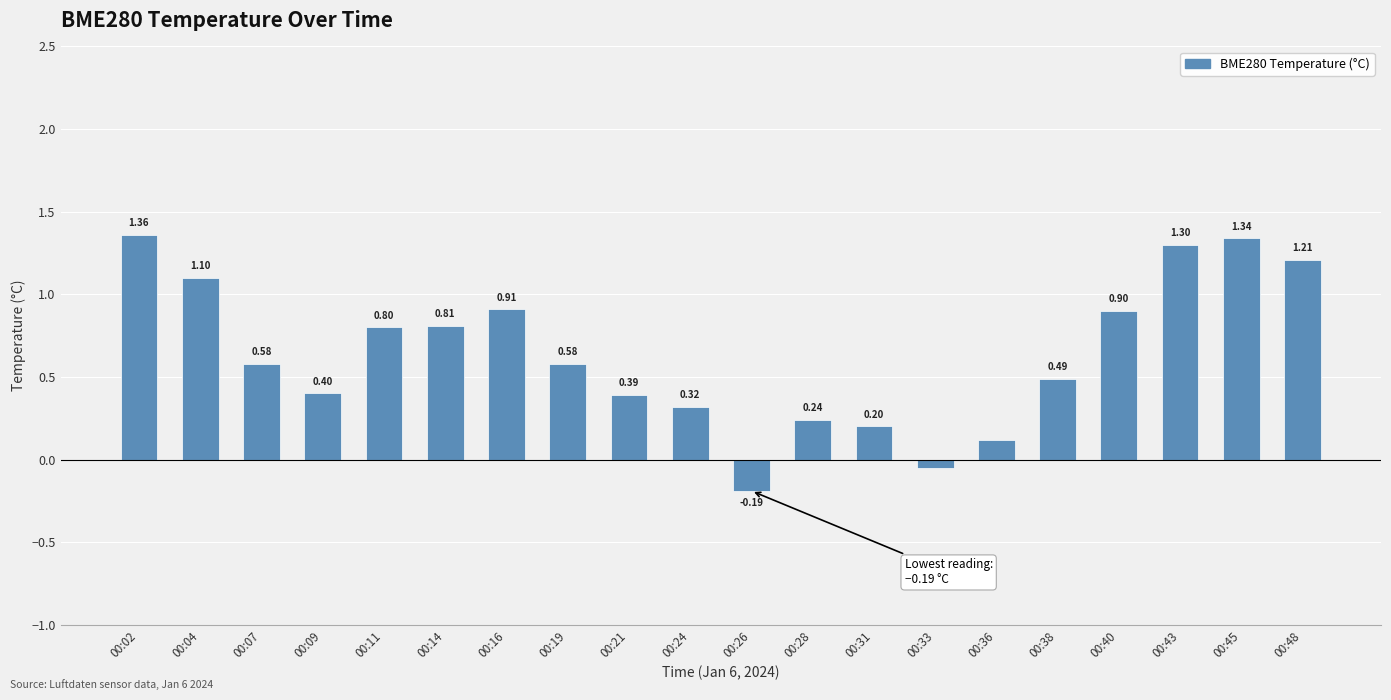

What is the sum of all values?

12.8